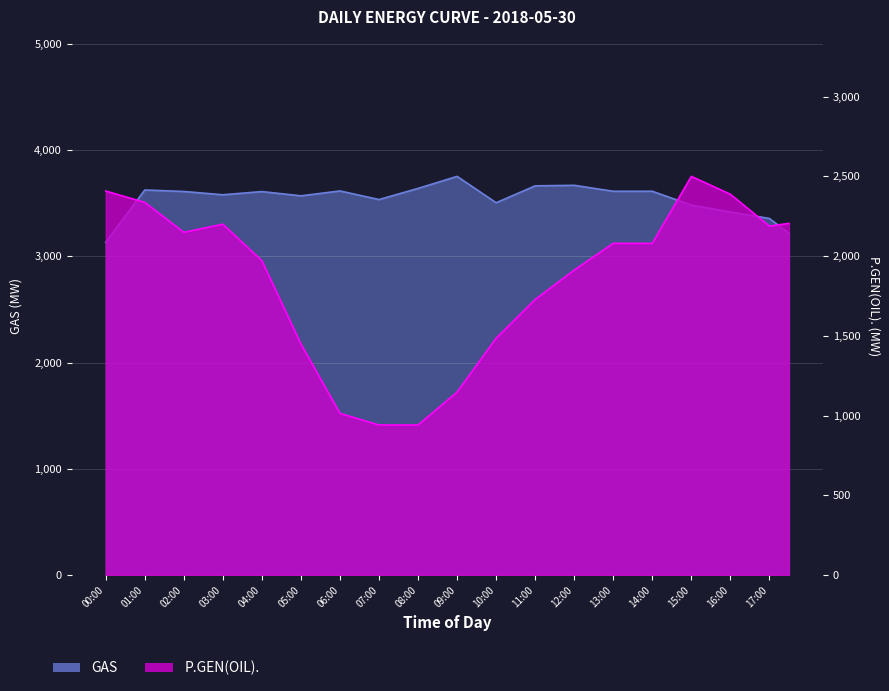

In P.GEN(OIL)., how many points are lower than both neighbors (excluding endpoints)?

2